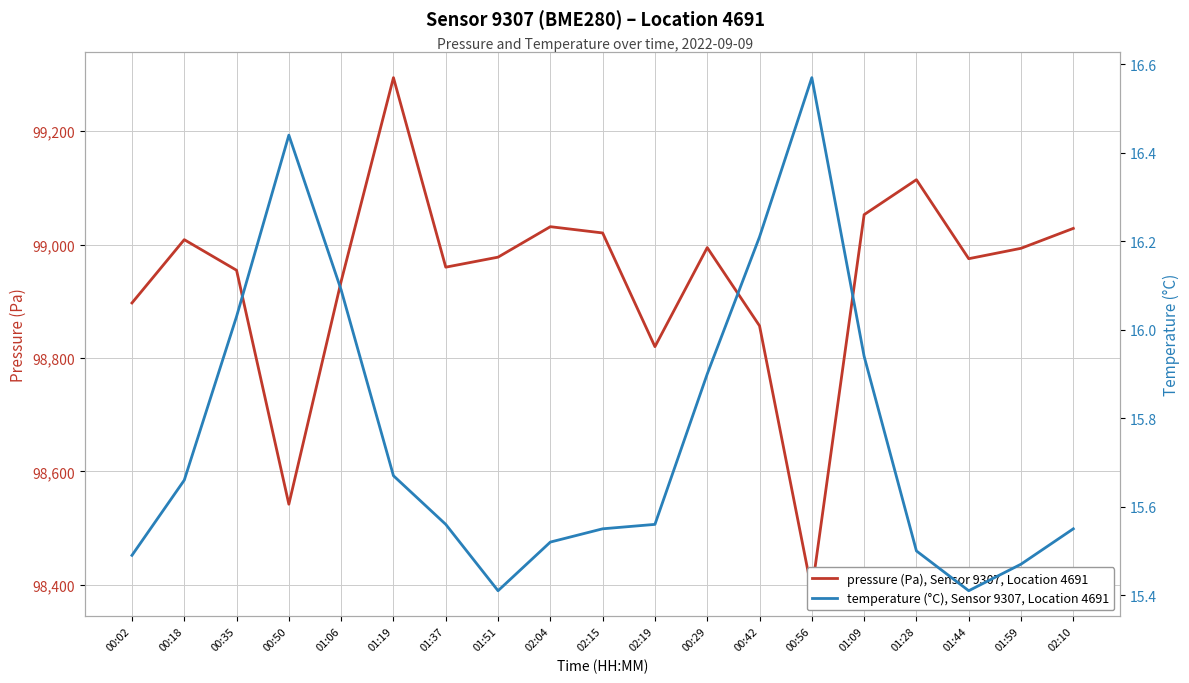

Reading left to right, transcribe all the data shown in this chart.

pressure (Pa), Sensor 9307, Location 4691: 00:02=98897.0	00:18=99008.6	00:35=98954.6	00:50=98542.2	01:06=98935.1	01:19=99294.2	01:37=98960.1	01:51=98977.7	02:04=99031.4	02:15=99020.4	02:19=98819.9	00:29=98994.6	00:42=98856.7	00:56=98389.7	01:09=99052.6	01:28=99114.3	01:44=98975.0	01:59=98993.3	02:10=99028.4
temperature (°C), Sensor 9307, Location 4691: 00:02=15.5	00:18=15.7	00:35=16.0	00:50=16.4	01:06=16.1	01:19=15.7	01:37=15.6	01:51=15.4	02:04=15.5	02:15=15.6	02:19=15.6	00:29=15.9	00:42=16.2	00:56=16.6	01:09=15.9	01:28=15.5	01:44=15.4	01:59=15.5	02:10=15.6